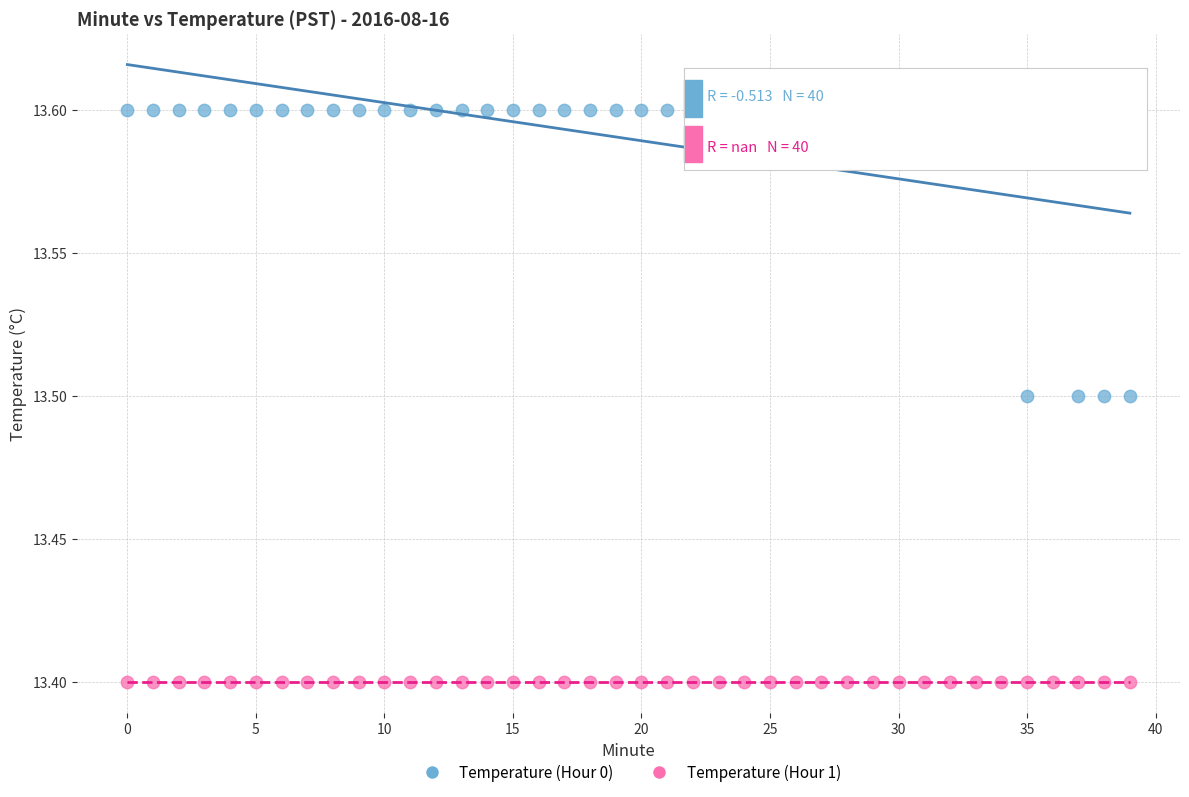

Which series reaches the minimum Y coordinate?

Temperature (Hour 1)